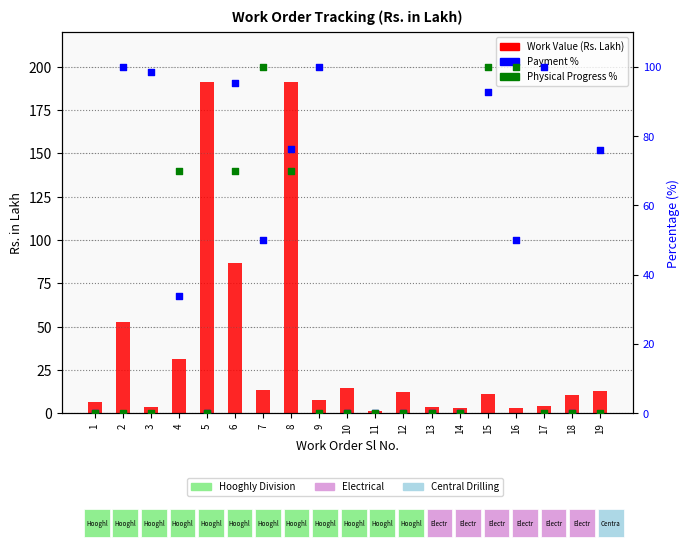

Which series reaches the maximum Y coordinate?

Work Value